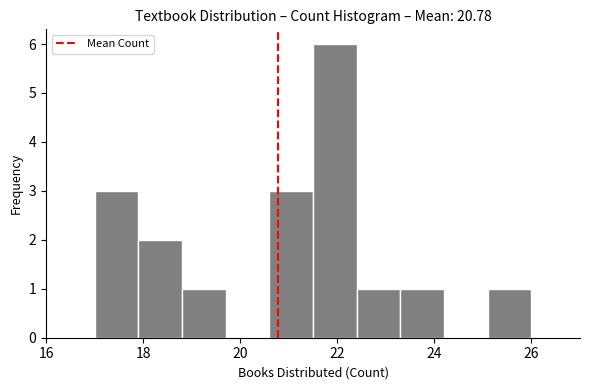

Reading left to right, list every bar in this chart as the range it spans on the x-axis followed by its height. Neither the bar edges nor the heights are printed on the chart, so give them approximately, as read against the axes.

17.0 to 17.9: 3
17.9 to 18.8: 2
18.8 to 19.7: 1
19.7 to 20.6: 0
20.6 to 21.5: 3
21.5 to 22.4: 6
22.4 to 23.3: 1
23.3 to 24.2: 1
24.2 to 25.1: 0
25.1 to 26.0: 1